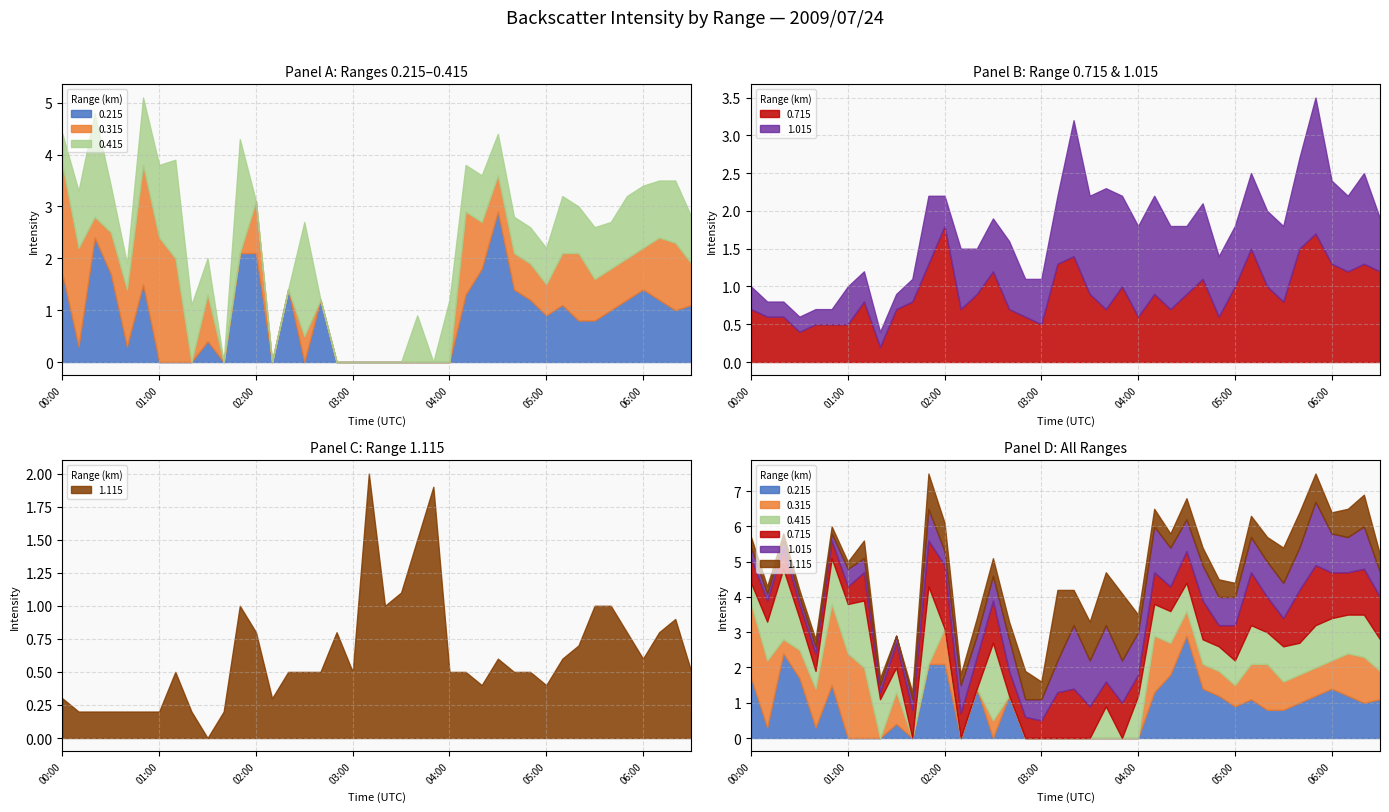

Count the number of data series in this chart.

6